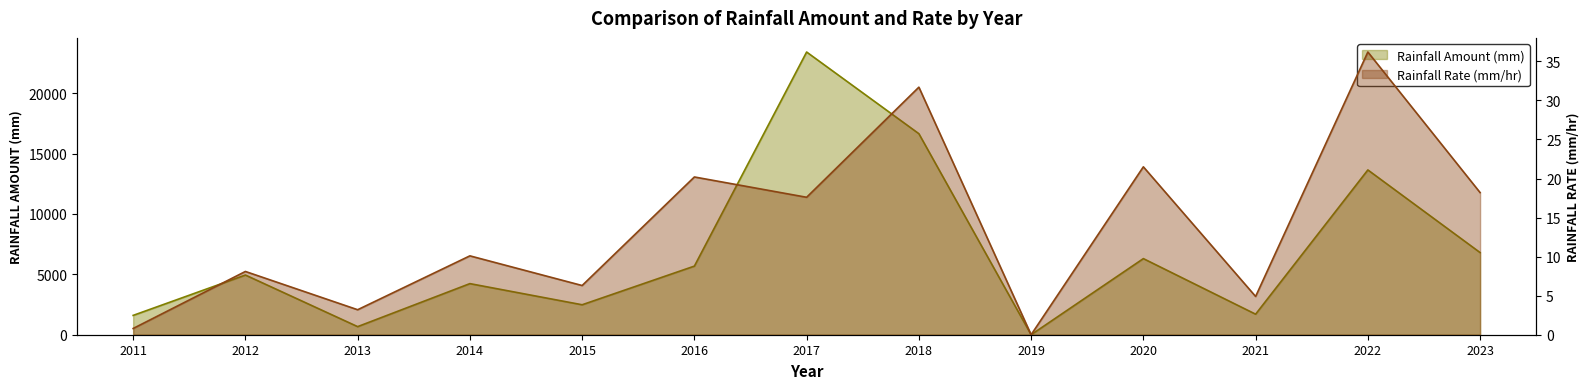

Where is the first local minimum for Rainfall Rate (mm/hr)?

2013